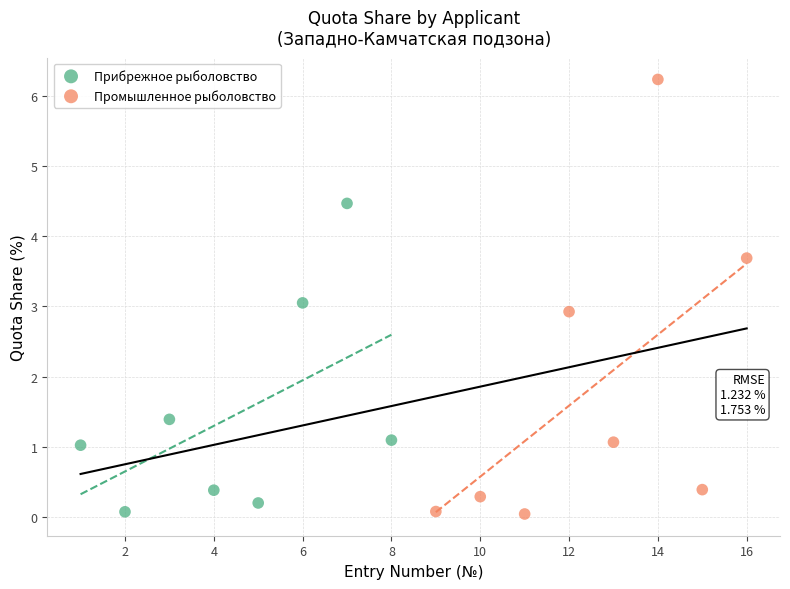

What are all the series names shown in the legend?

Прибрежное рыболовство, Промышленное рыболовство